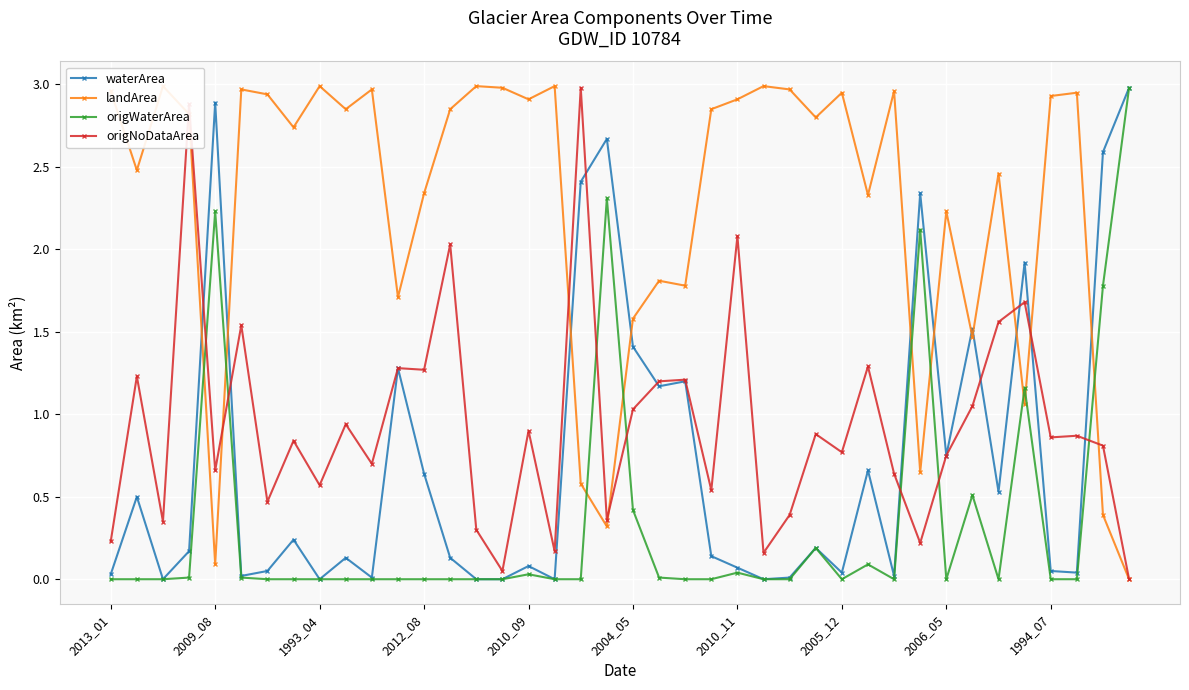

What are all the series names shown in the legend?

waterArea, landArea, origWaterArea, origNoDataArea